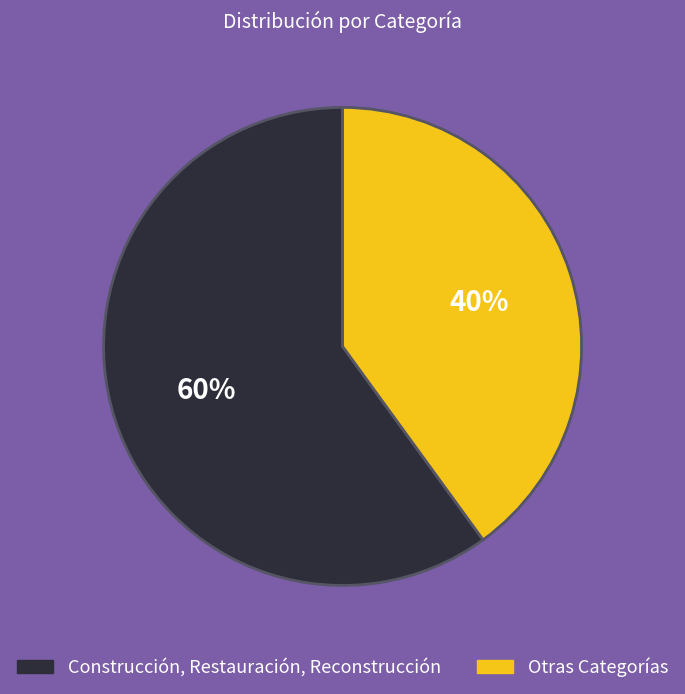

Is there a majority slice in this chart?

Yes